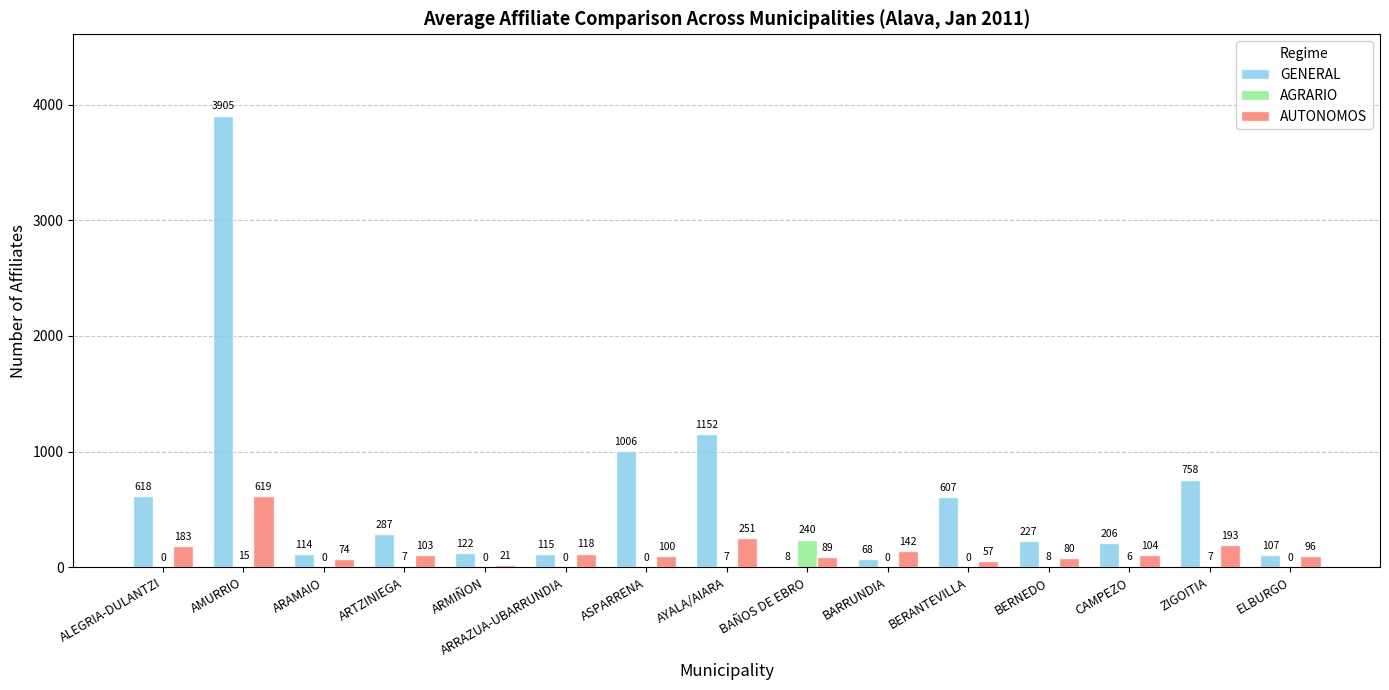

At which category does the chart reach its peak across all series?

AMURRIO